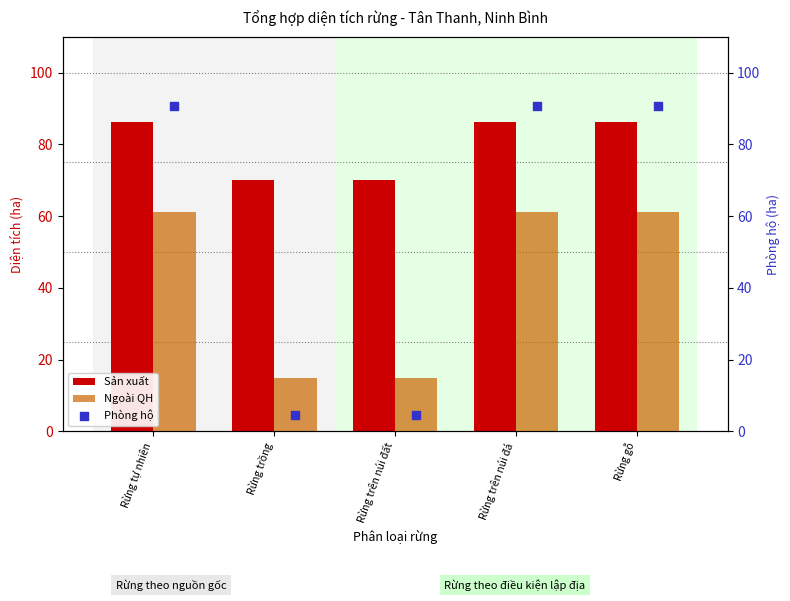

What is the average value of the Sản xuất series?

79.7